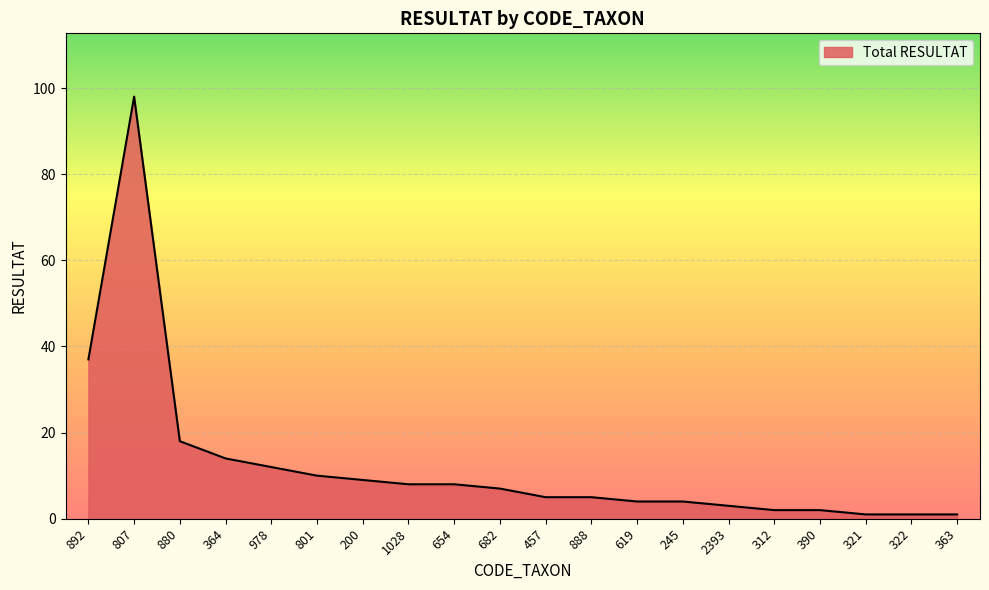

How many lines are shown in the chart?

1